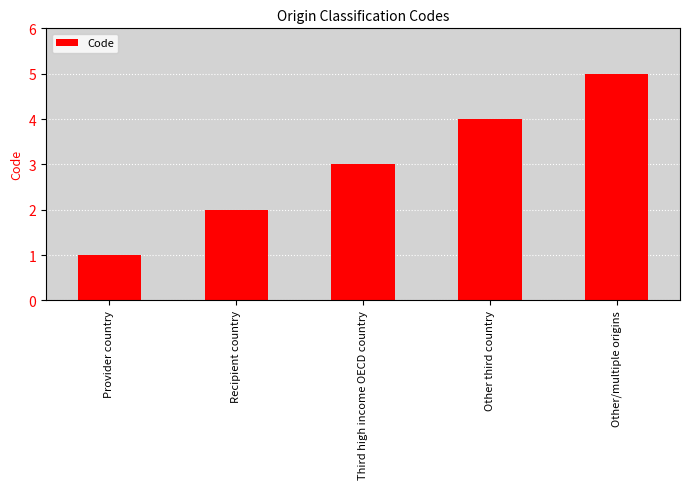

What is the change in value from Recipient country to Third high income OECD country?

+1